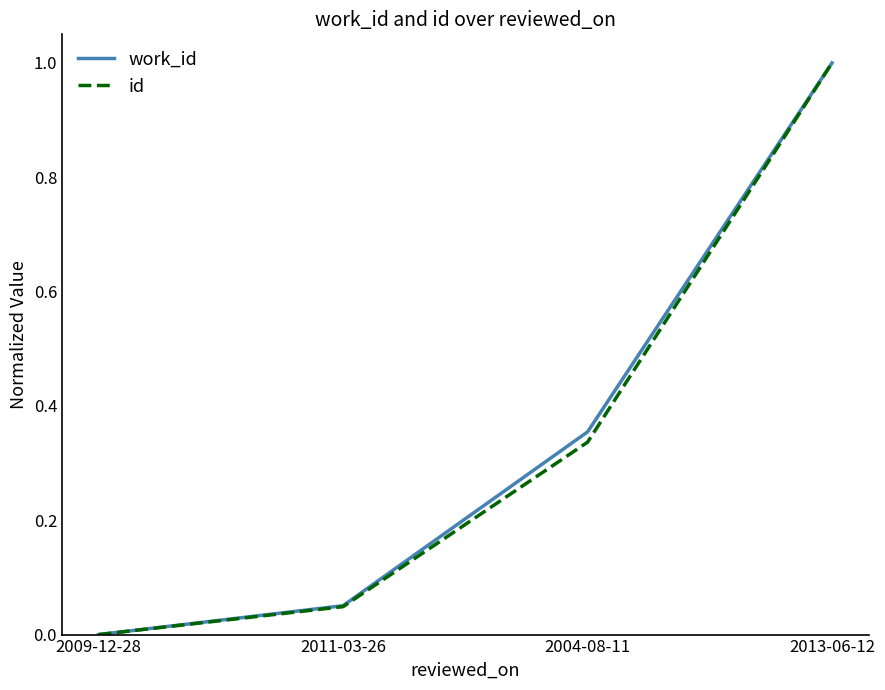

Between 2011-03-26 and 2013-06-12, which series saw the biggest shift?

id